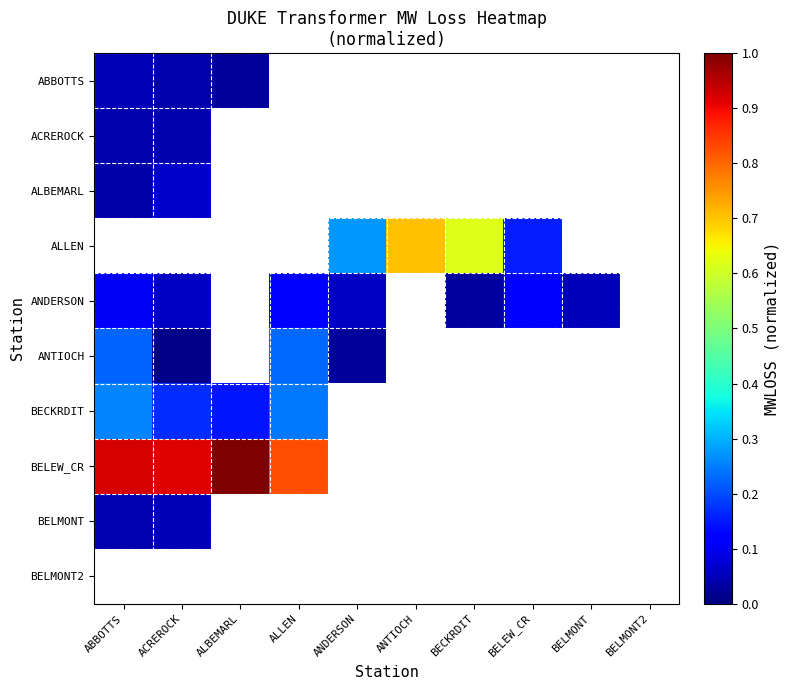

At which label is ANTIOCH closest to 0?

ACREROCK